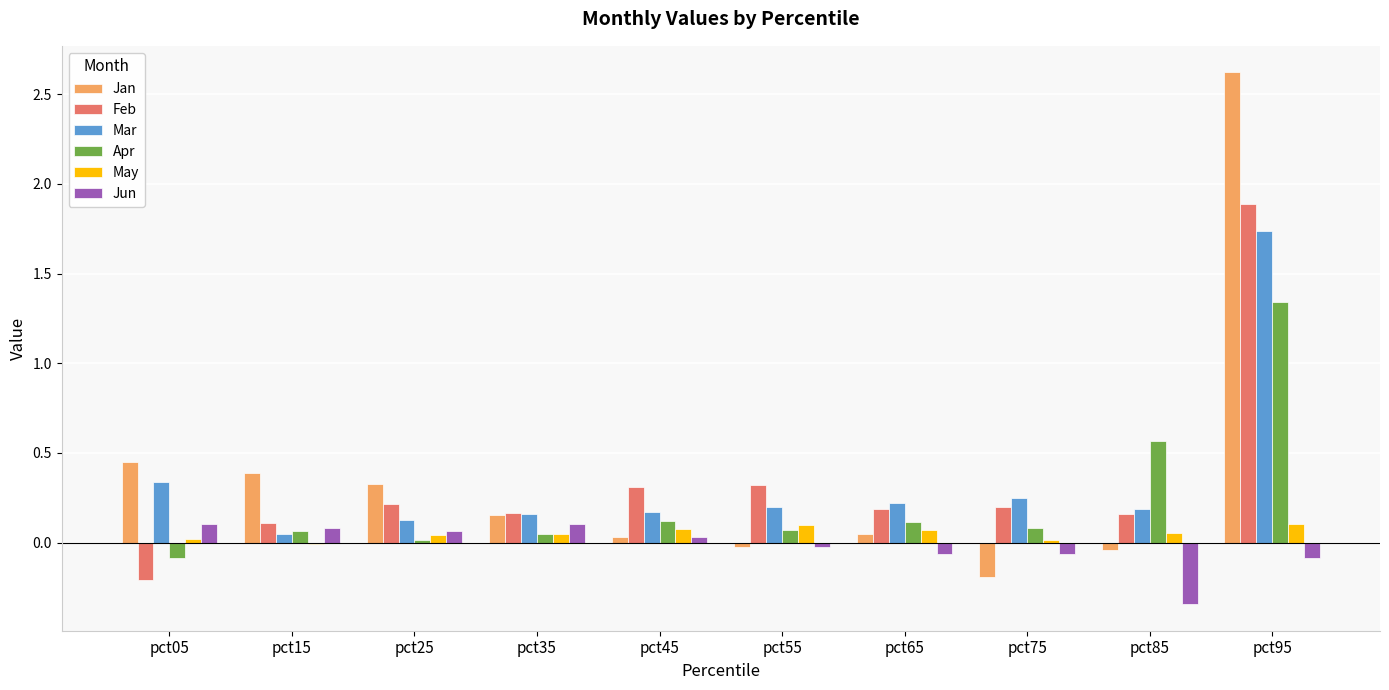

True or false: Feb has a value of 0.3 at pct85.

False